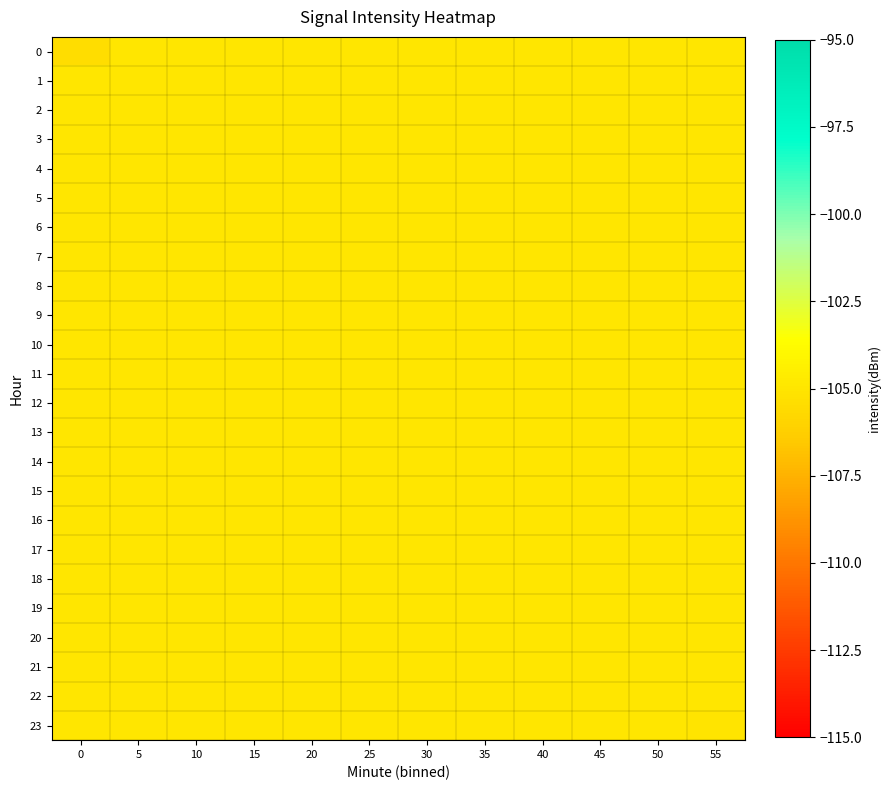

Which has a higher value, 45 or 0?

45